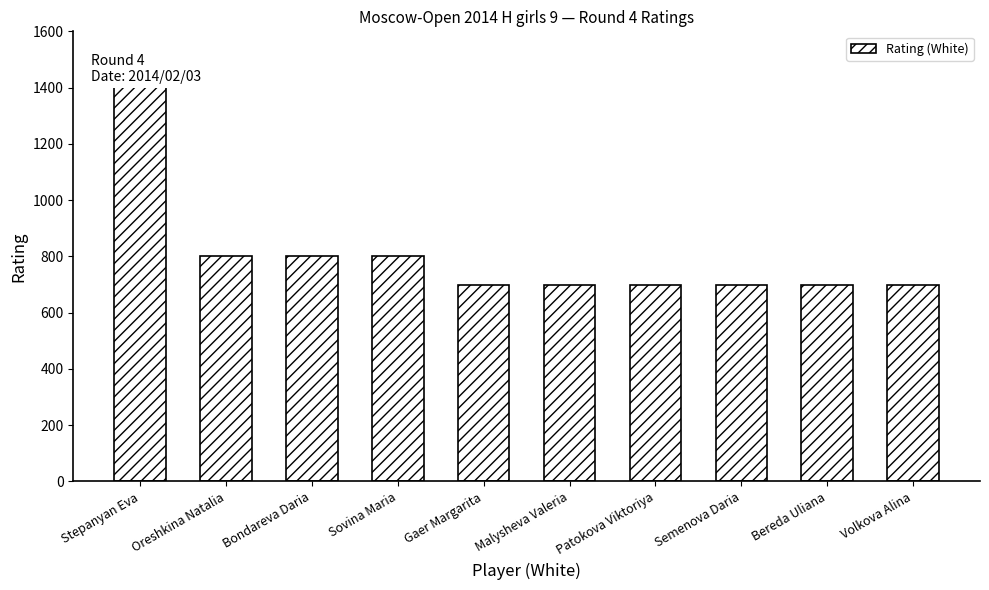

What is the approximate value at Oreshkina Natalia, to the nearest 100?

800